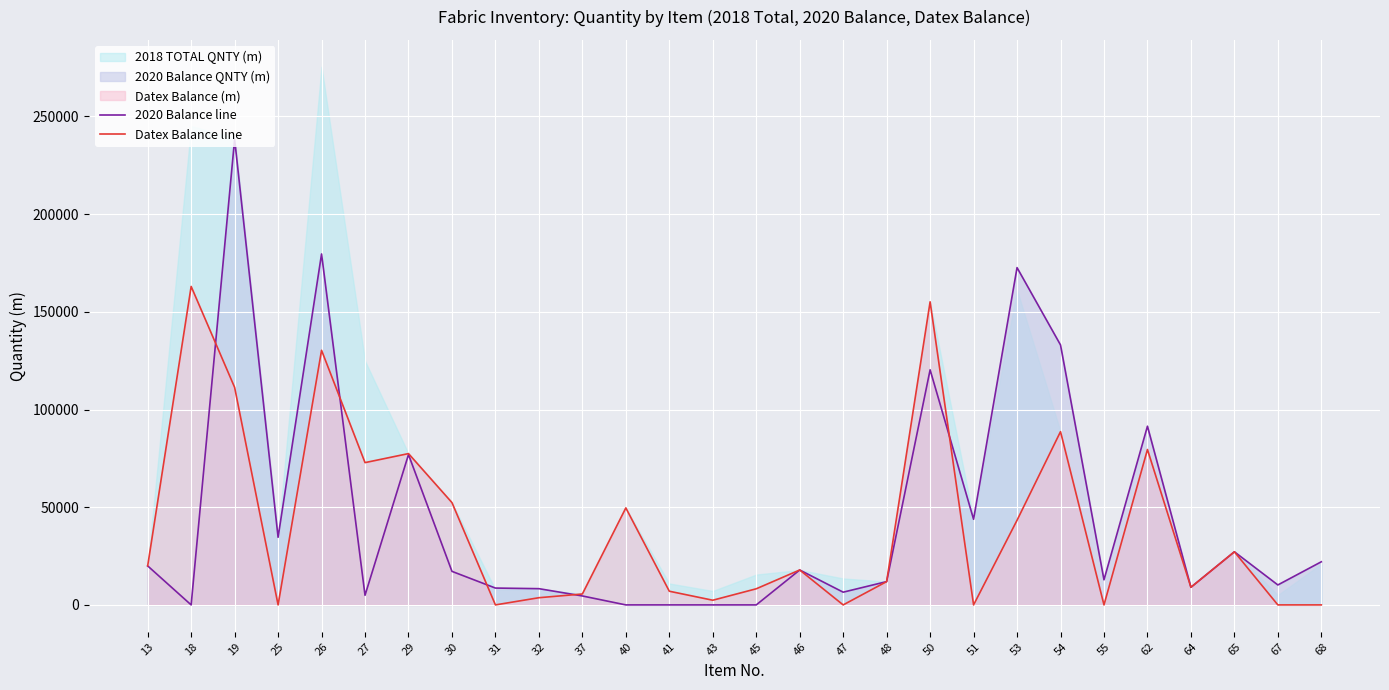

Where is the first local minimum for 2020 Balance line?

18